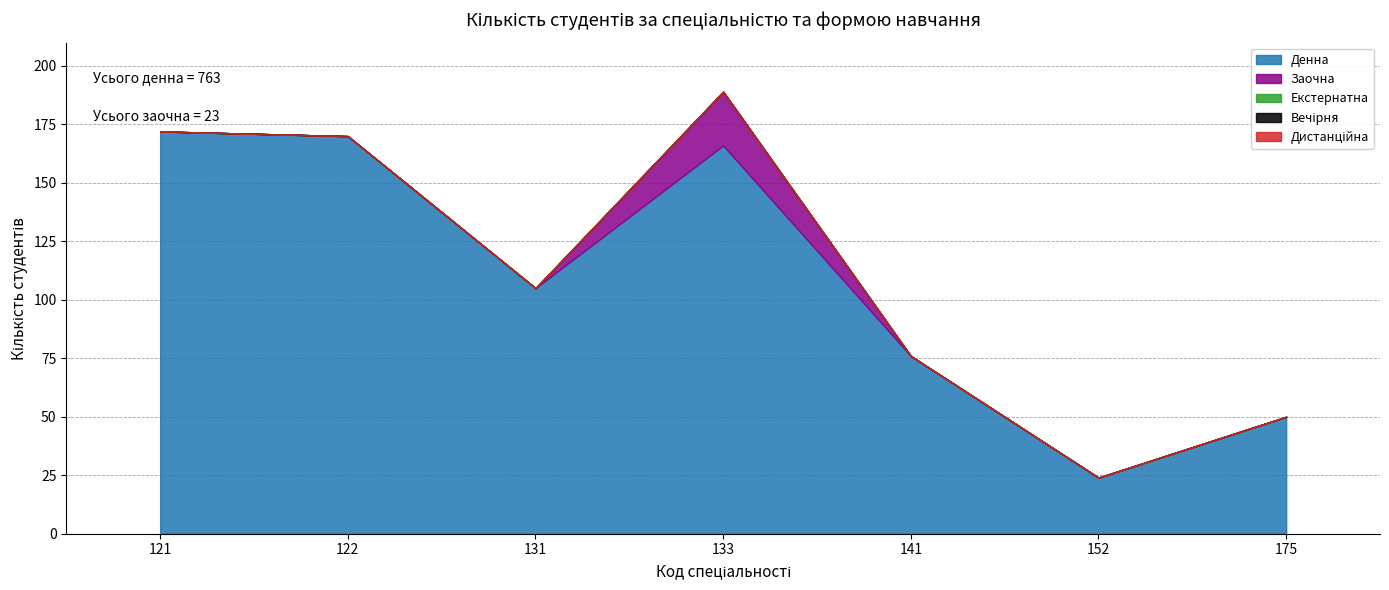

Which has a higher value, 121 or 133?

121